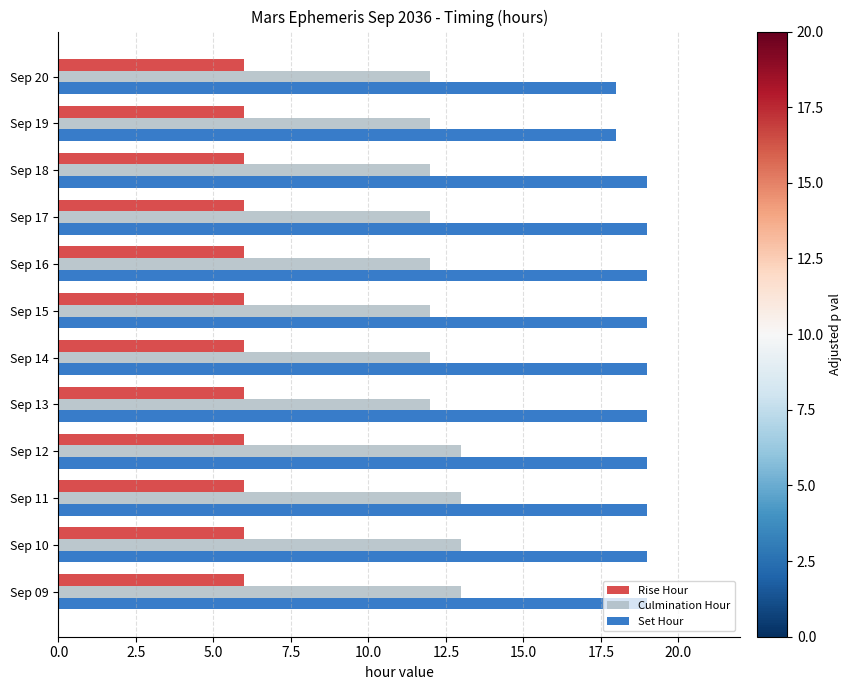

Is the value of Rise Hour at Sep 18 greater than the value of Set Hour at Sep 11?

No